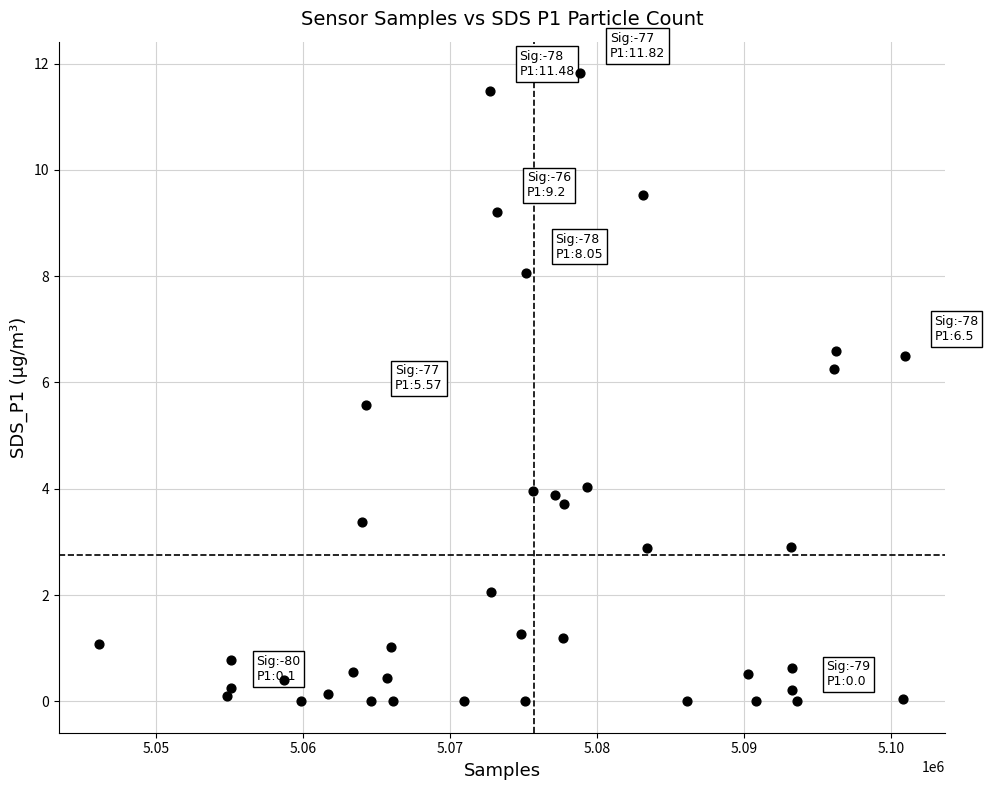

What Y value in the scatter plot is closest to 5?

5.6